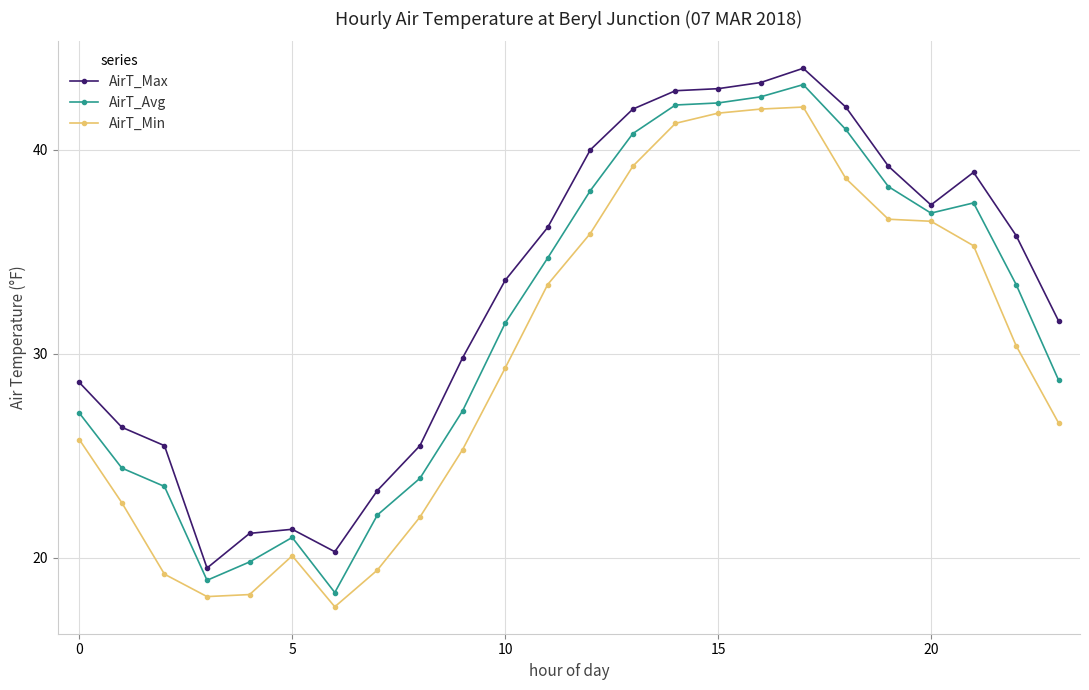

What is the sum of all AirT_Avg values?

757.1